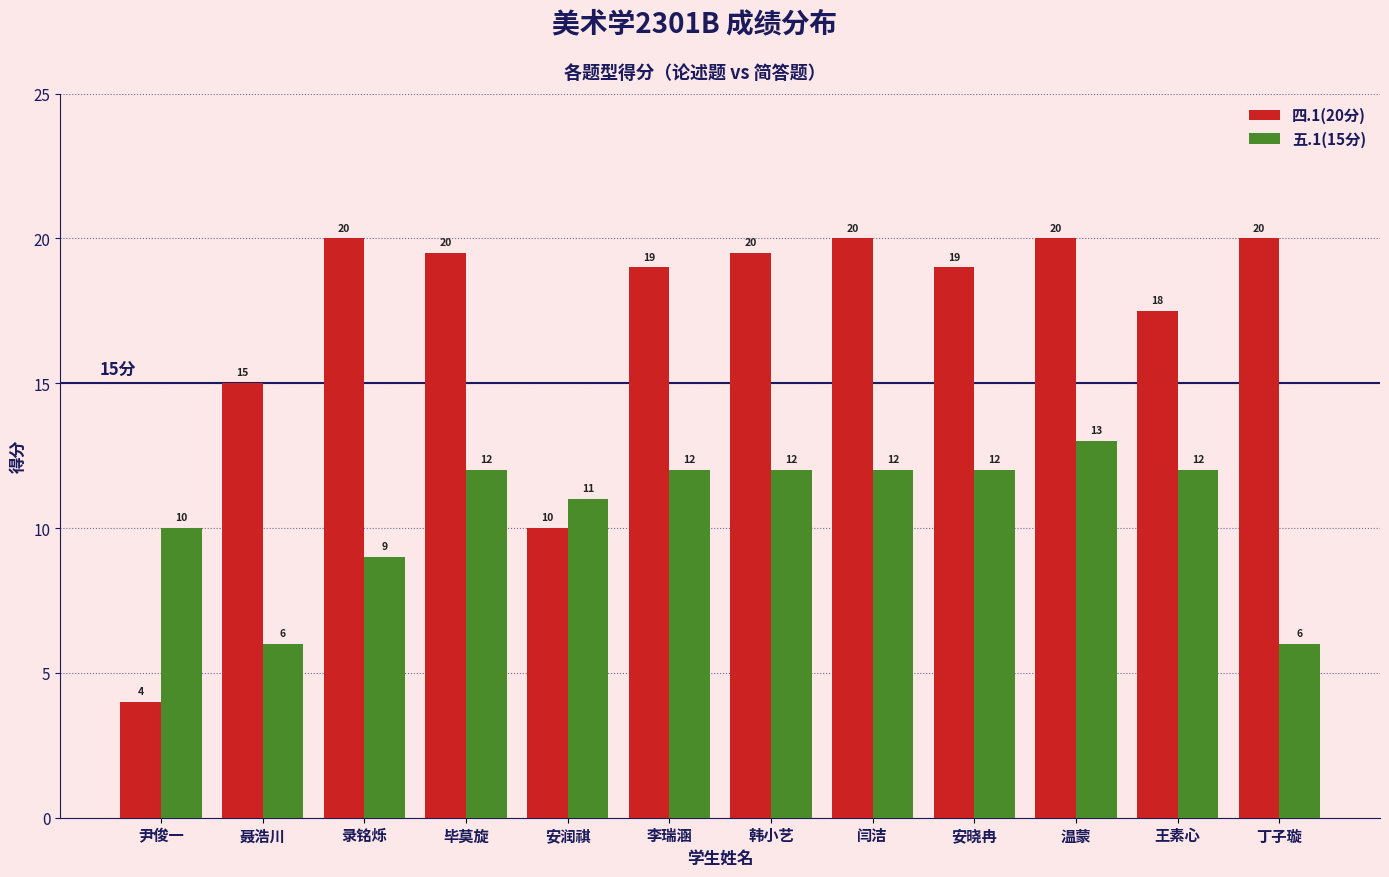

How many bars are there in each group?

2